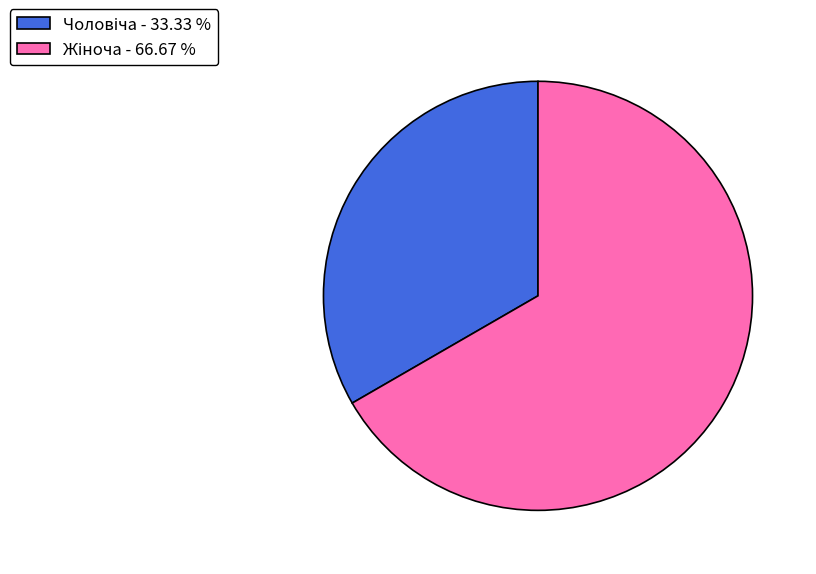

Is there a majority slice in this chart?

Yes